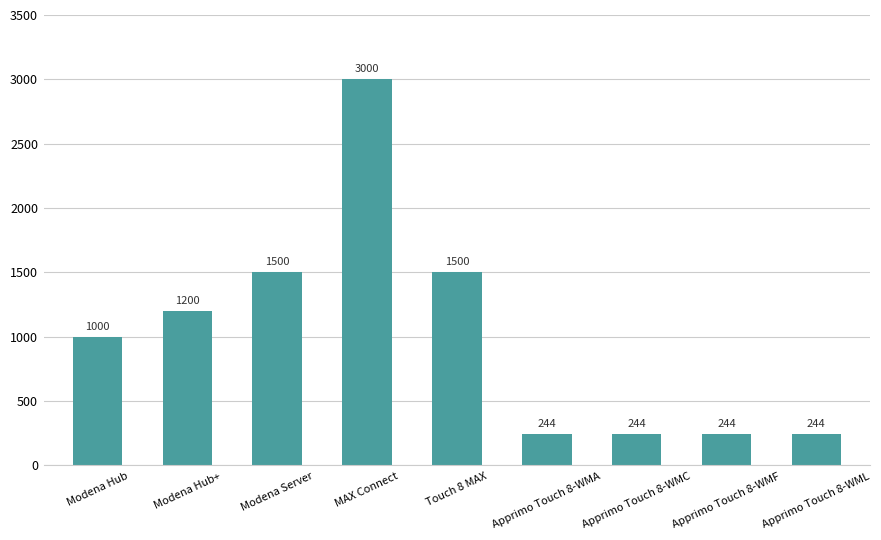

What is the sum of all values?

9176